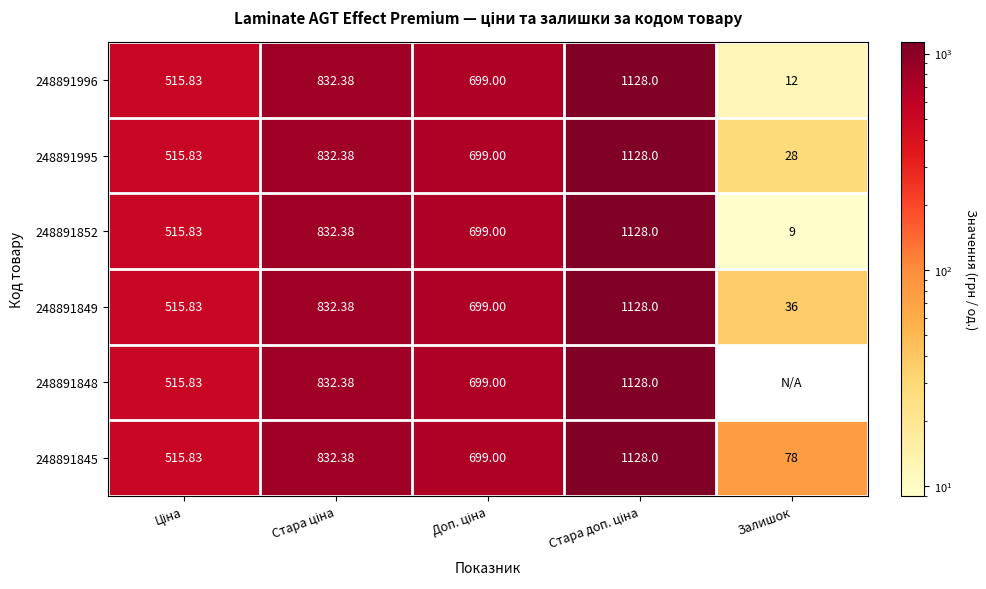

At how many categories does at least one series exceed 381?

4